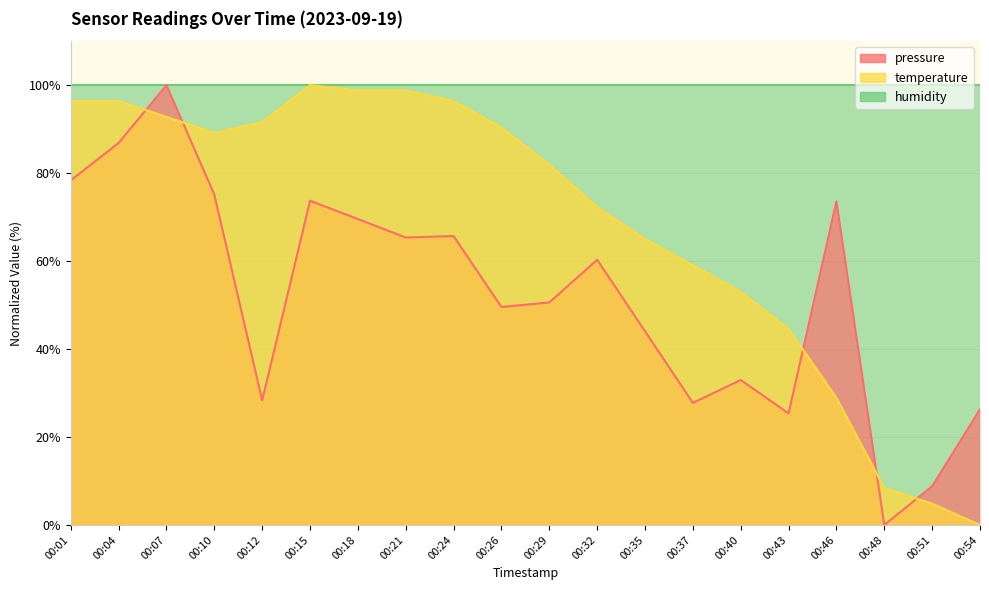

Between which two adjacent categories do temperature and pressure first intersect?

00:04 and 00:07